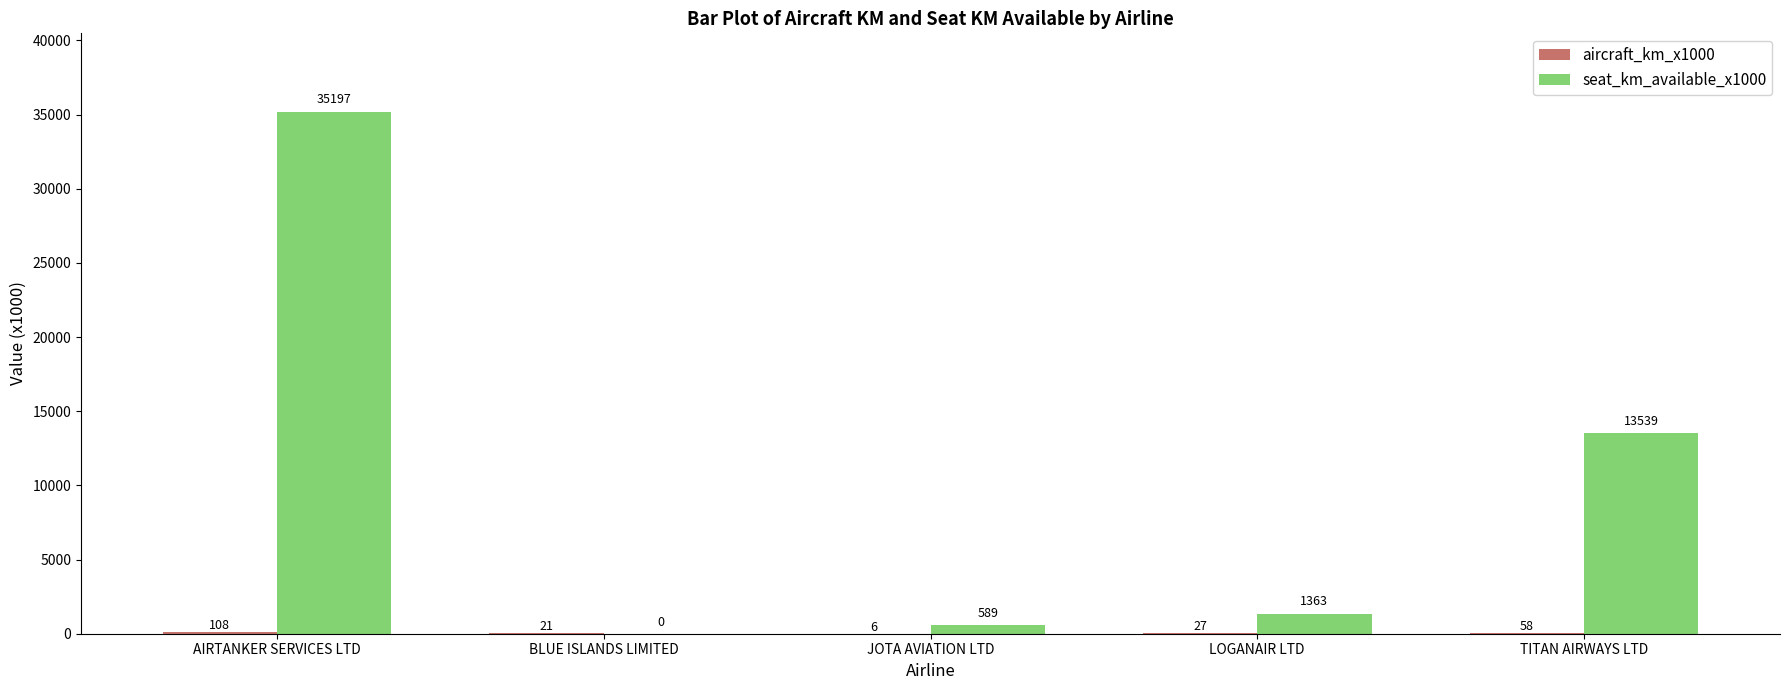

Which series changed the most between LOGANAIR LTD and TITAN AIRWAYS LTD?

seat_km_available_x1000